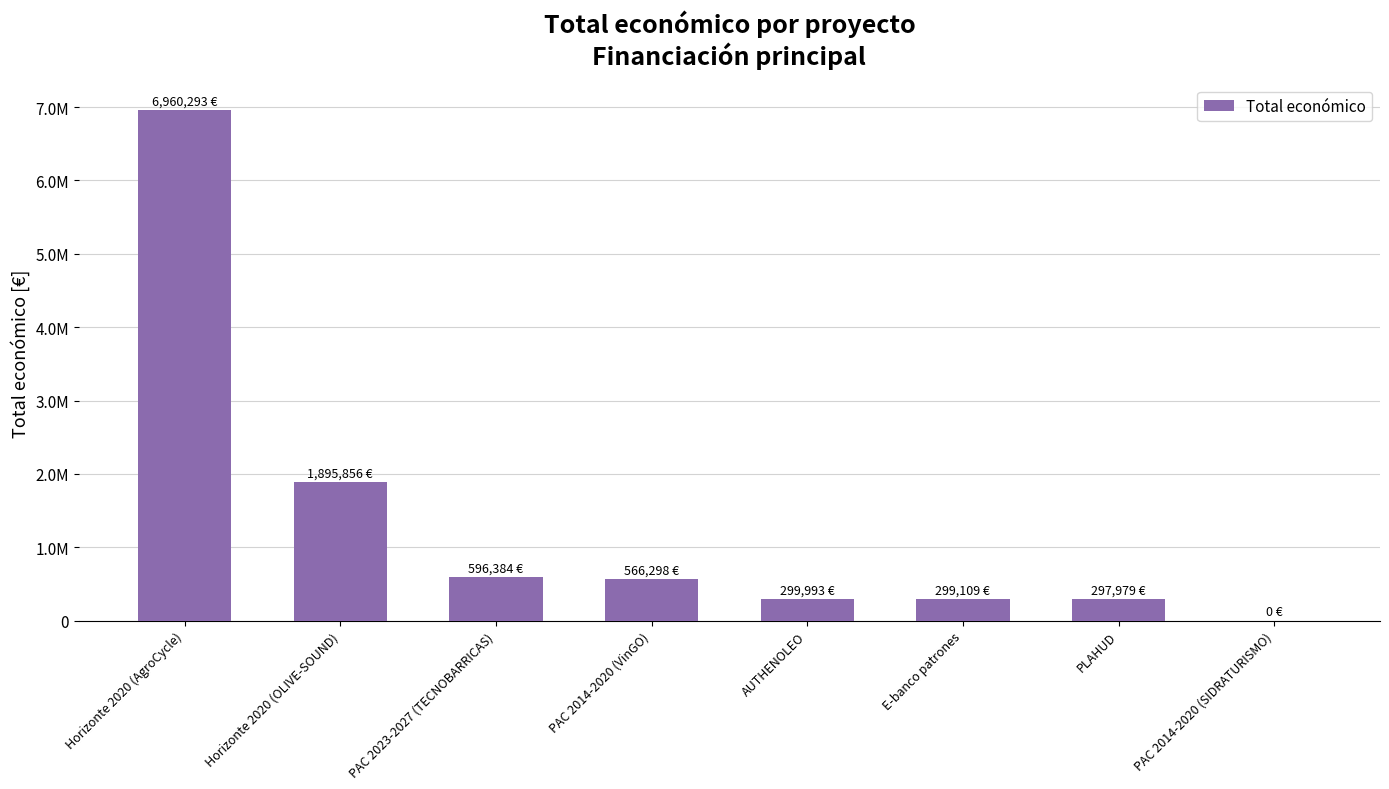

Are the bars horizontal?

No